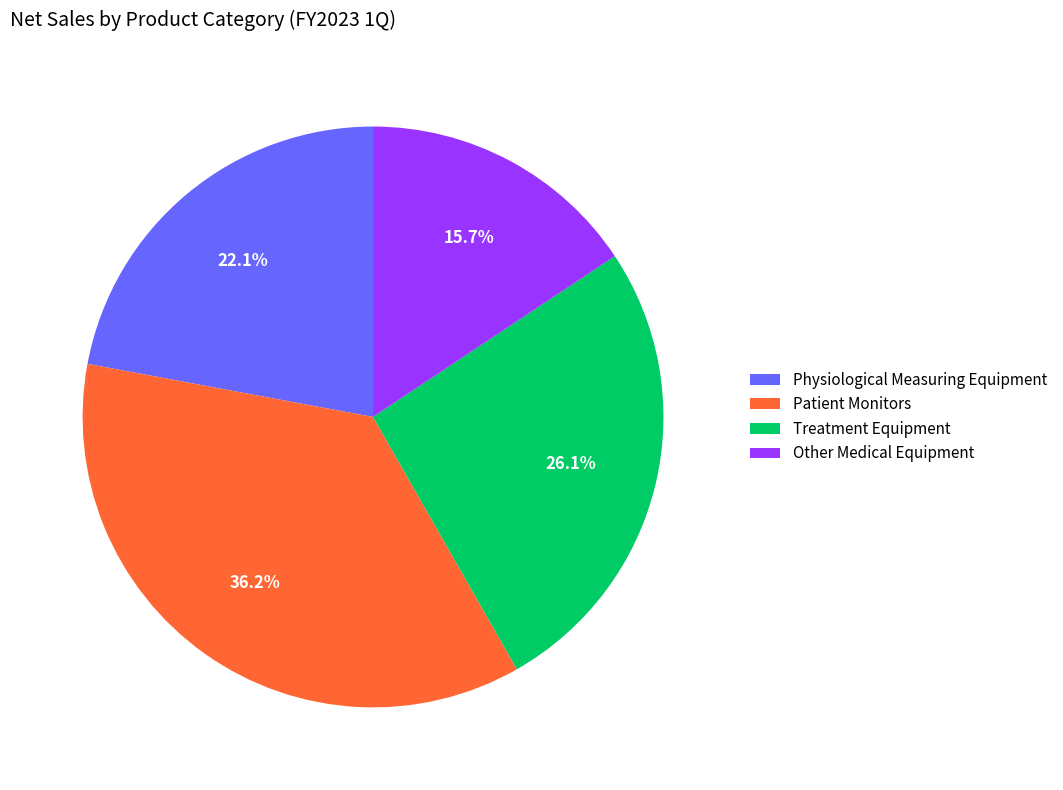

How many segments does this pie chart have?

4